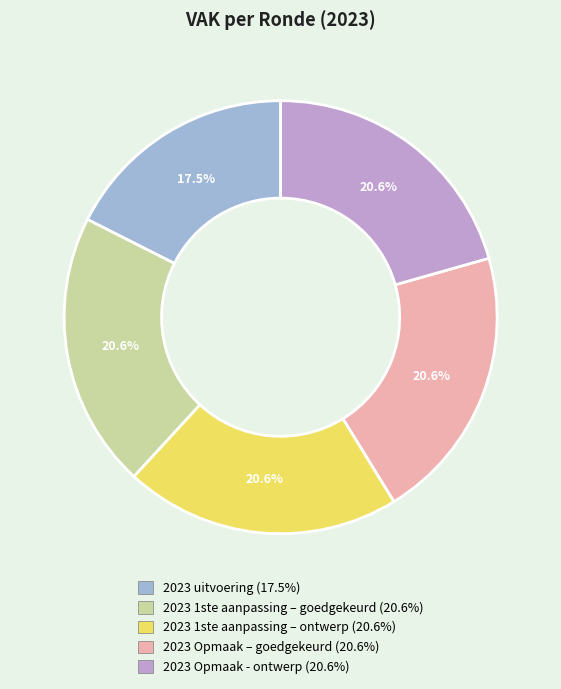

What percentage is the 2023 Opmaak – goedgekeurd slice, to the nearest percent?

21%